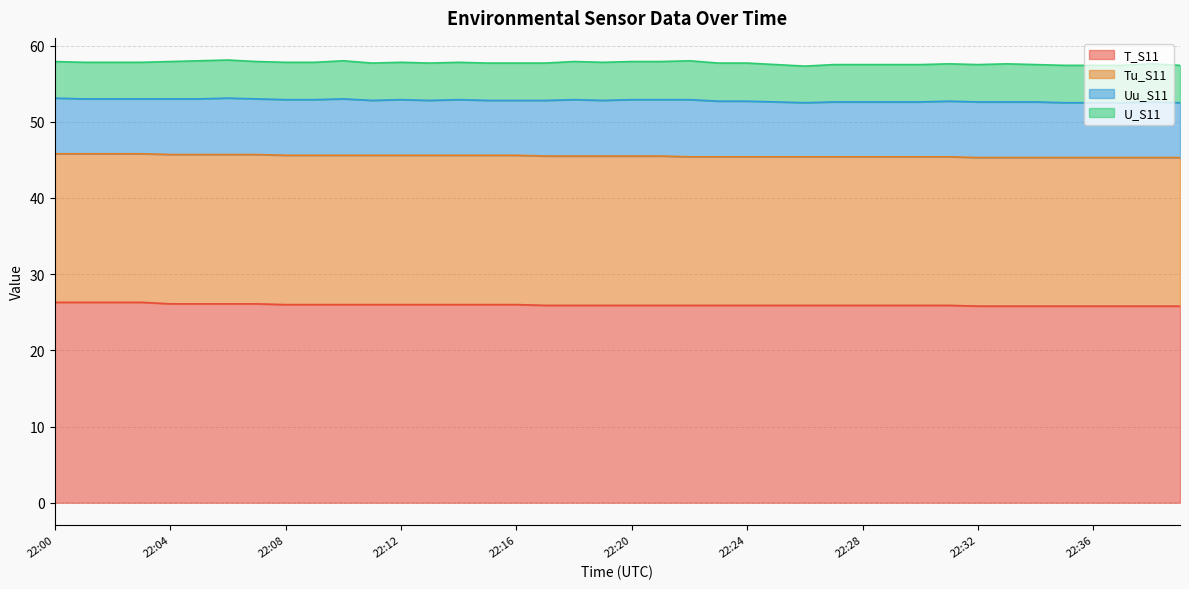

At how many categories does at least one series exceed 5?

40